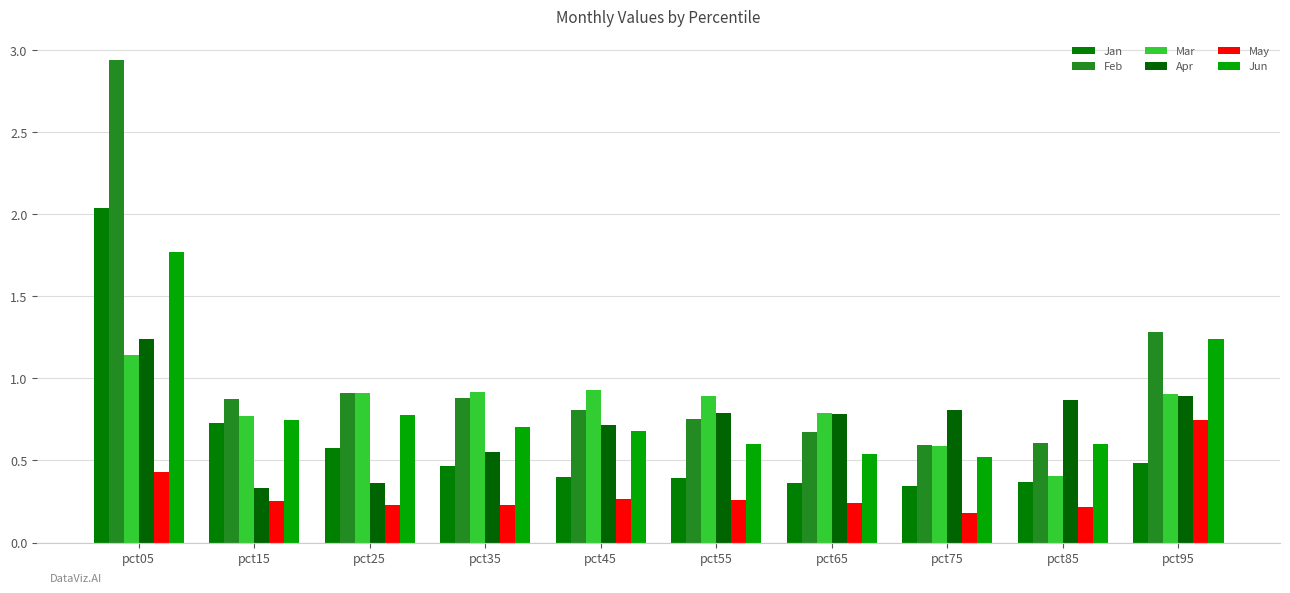

What is the value of the Jan bar at the 2nd from the left?

0.7